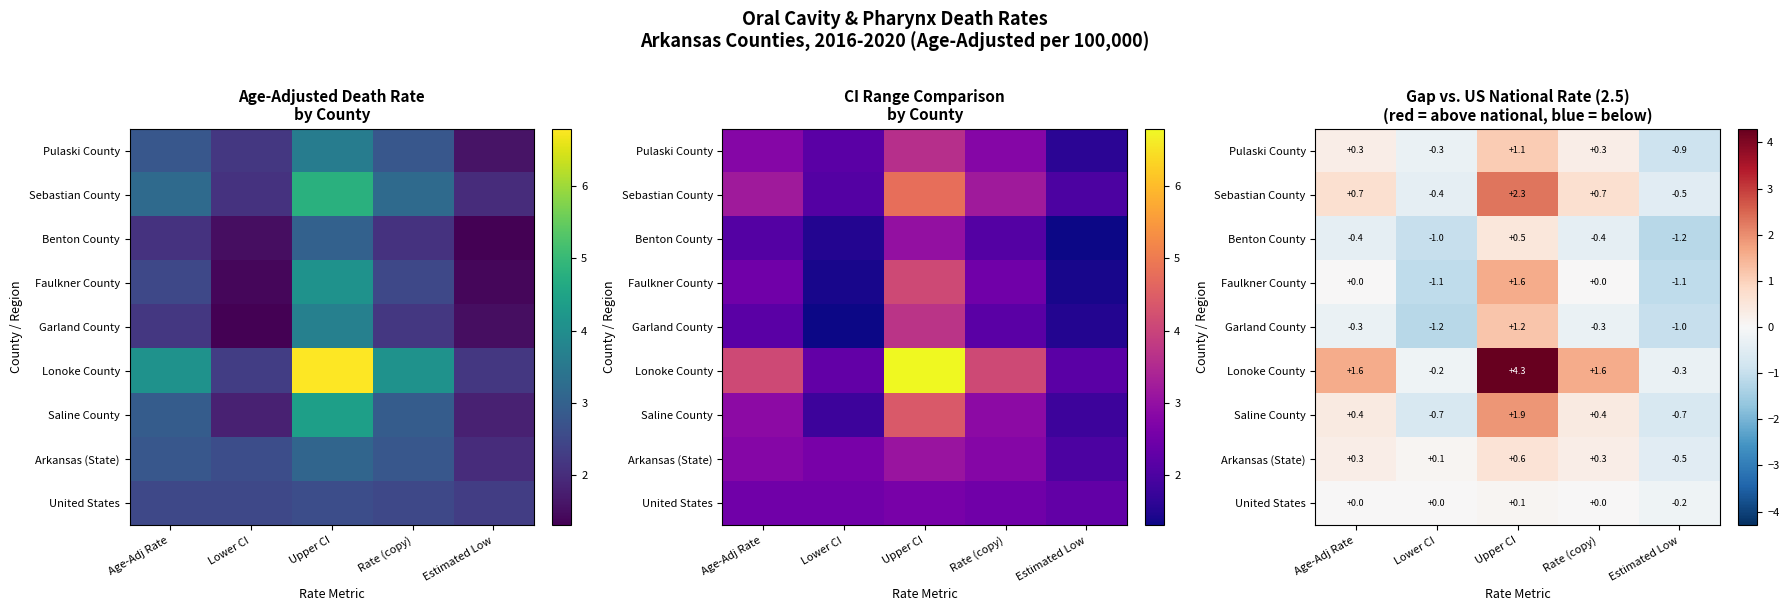

What is the difference between the maximum and second lowest values in the Saline County series?

2.6